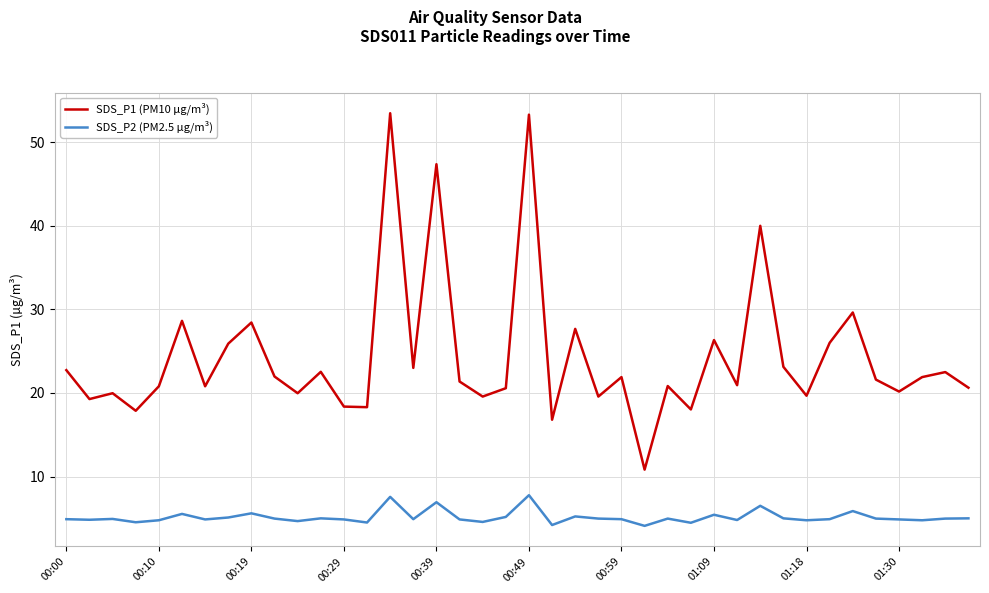

True or false: SDS_P2 (PM2.5 µg/m³) and SDS_P1 (PM10 µg/m³) intersect in this chart.

False